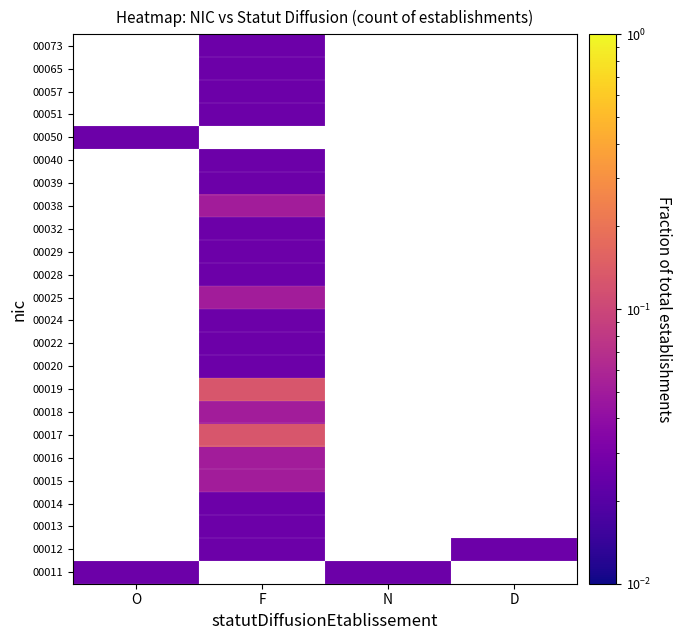

How many data points does each series have?

4